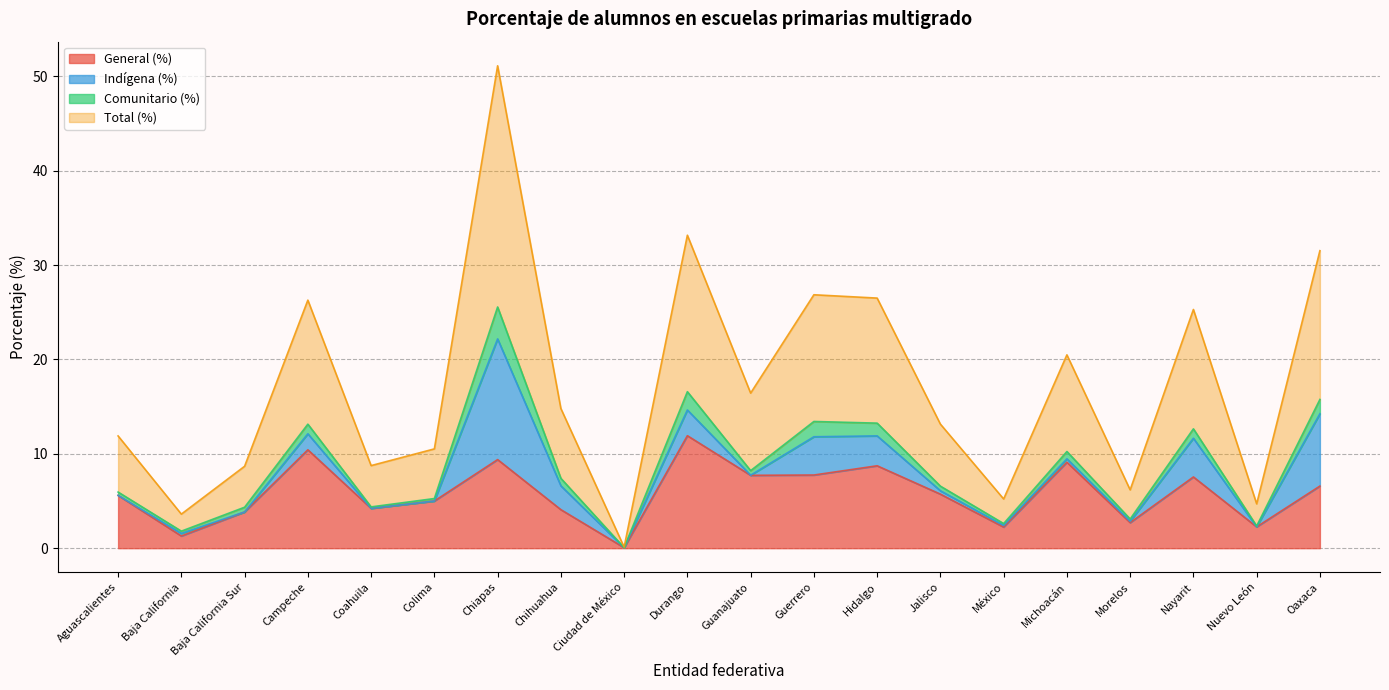

What is the value of the Total (%) point at the 12th from the left?

26.9